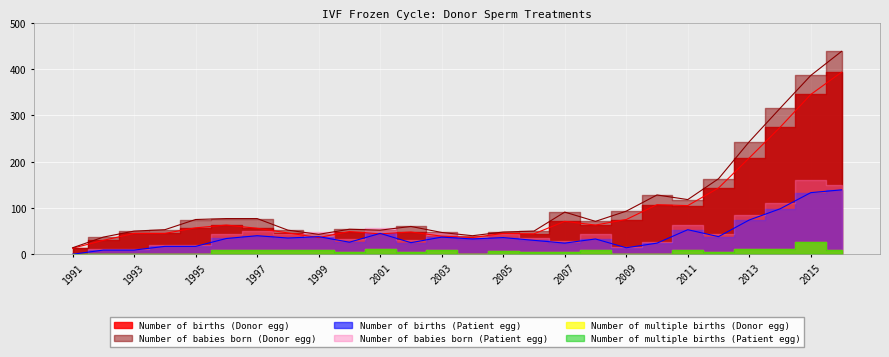

How many interior local valleys does the Number of births (Donor egg) series have?

6